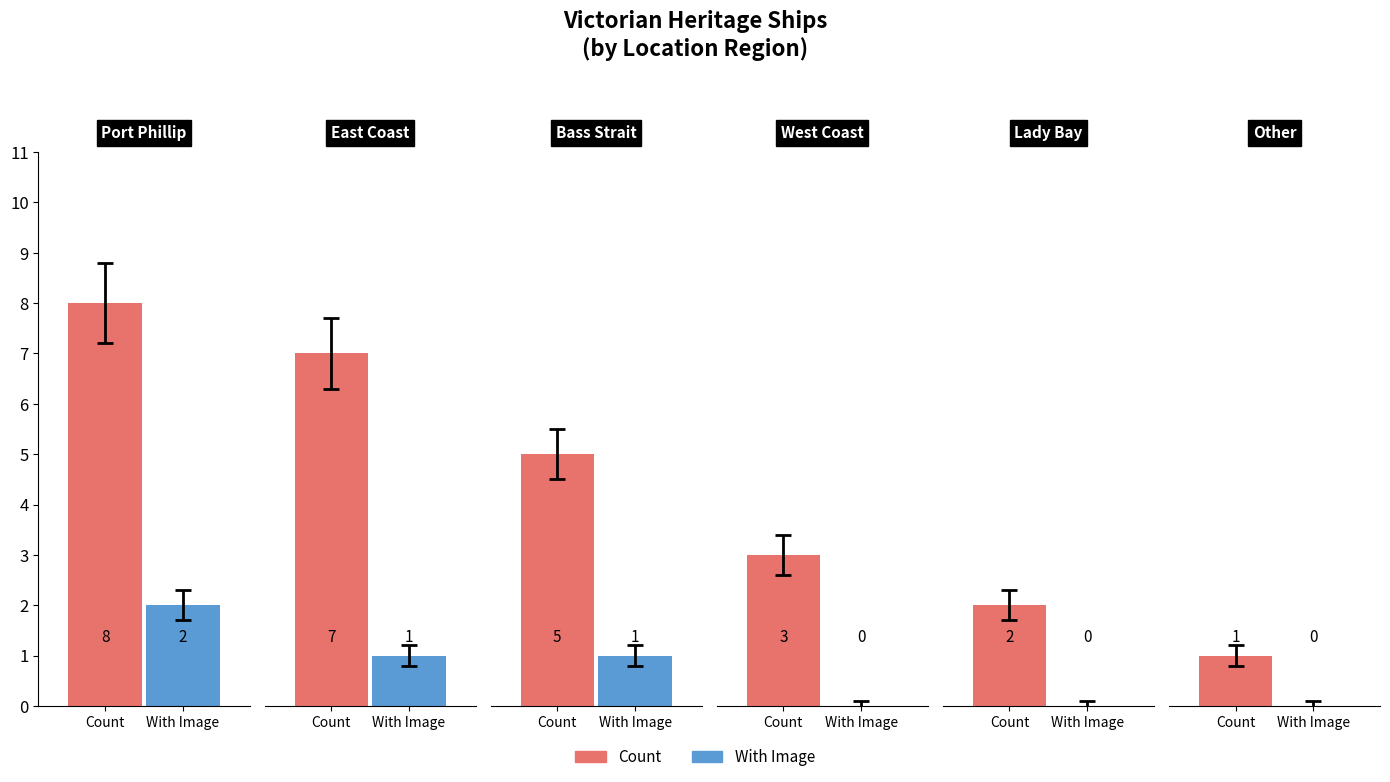

Reading left to right, what are all the values shown in this chart?

Count: 8	7	5	3	2	1
With Image: 2	1	1	0	0	0